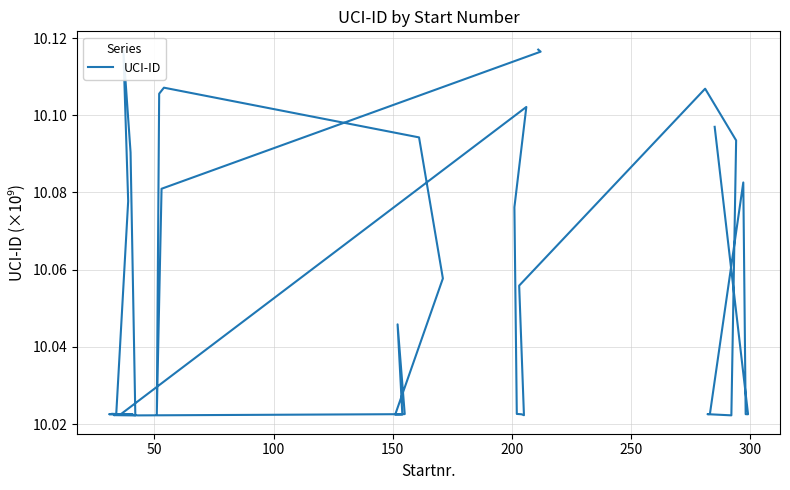

What is the value of the 39th point from the left?

10.0